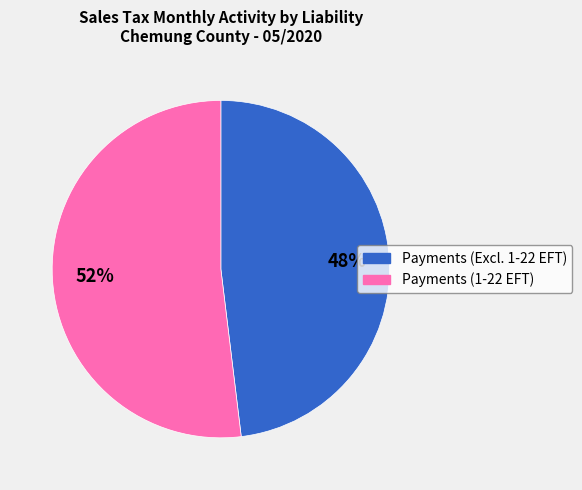

To the nearest percent, what is the difference between the largest and smallest slice percentages?

4%